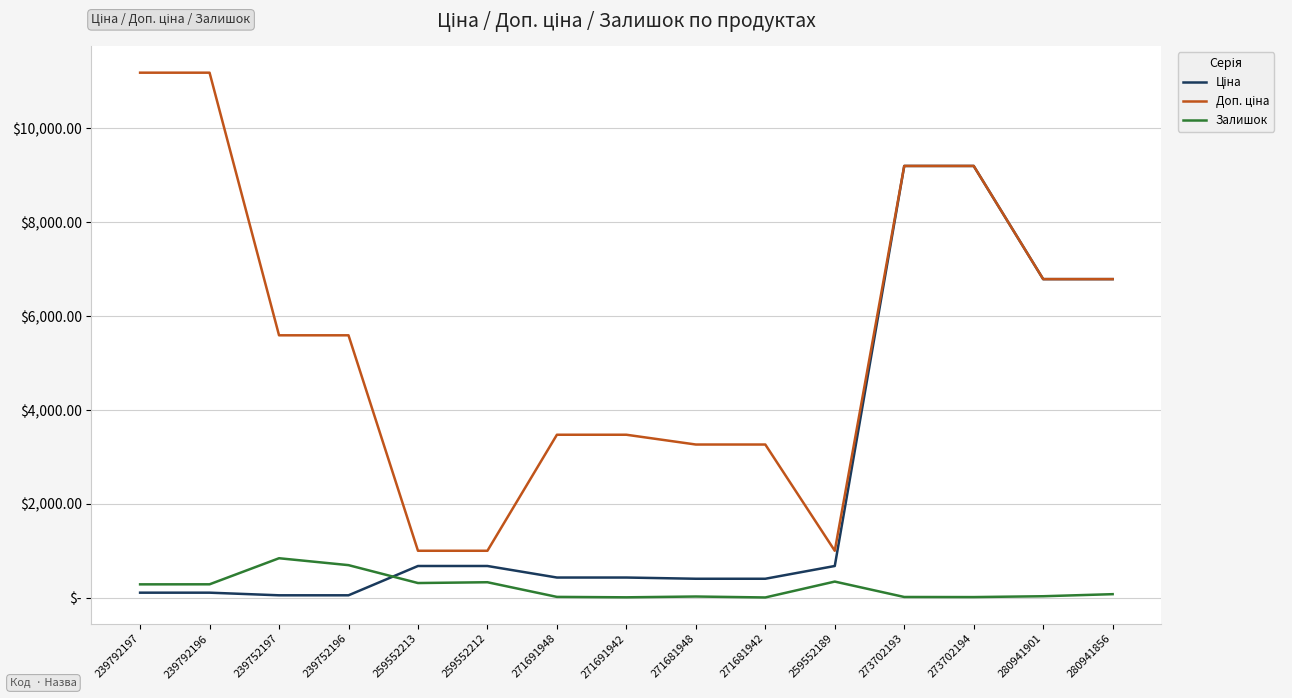

Does the chart display data point markers on the line(s)?

No